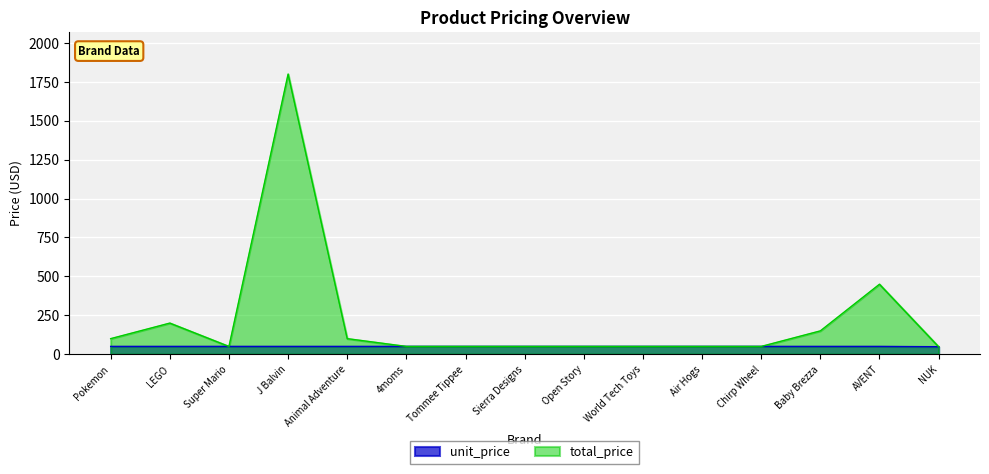

Which series changed the most between Chirp Wheel and AVENT?

total_price